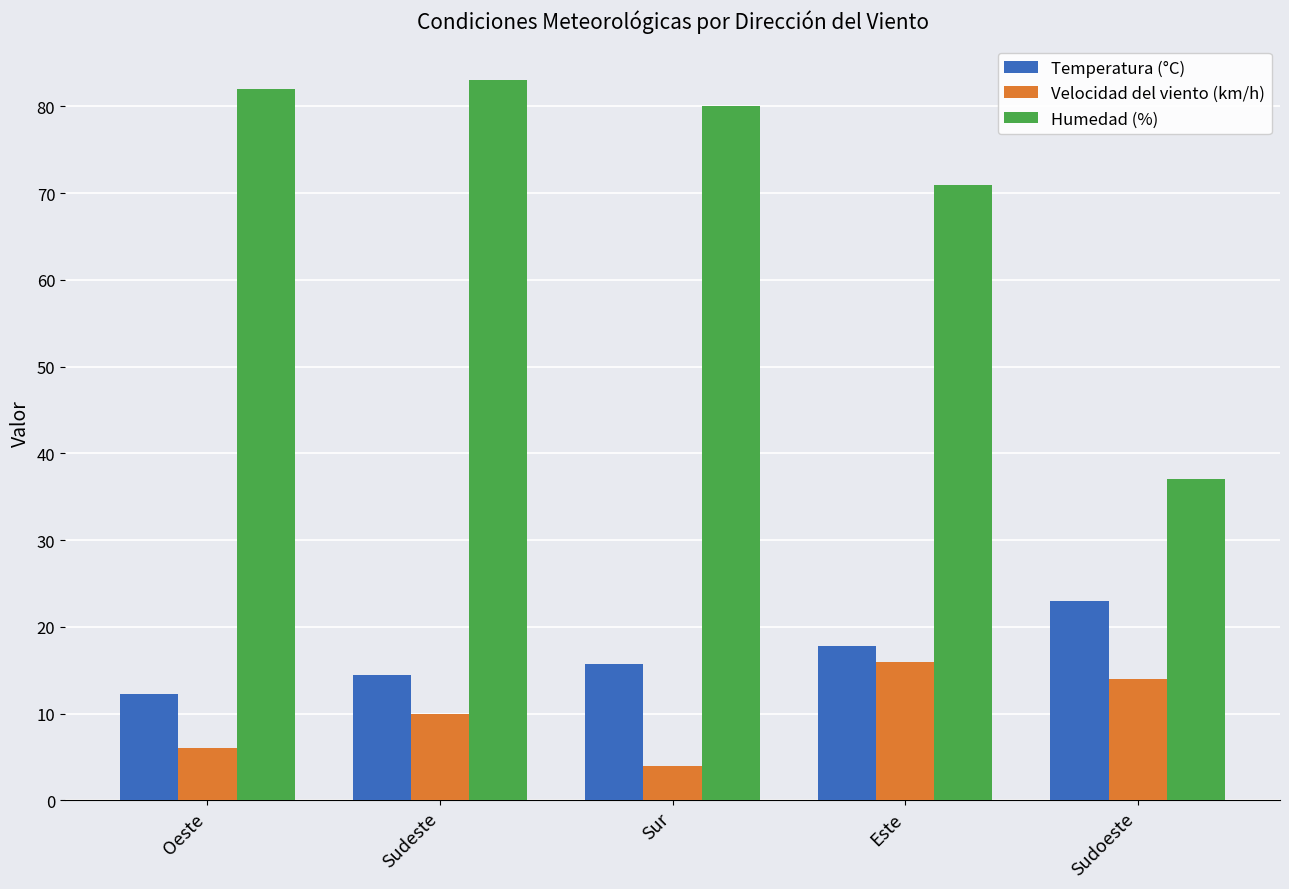

Is it true that Velocidad del viento (km/h) equals 6.0 at Oeste?

True